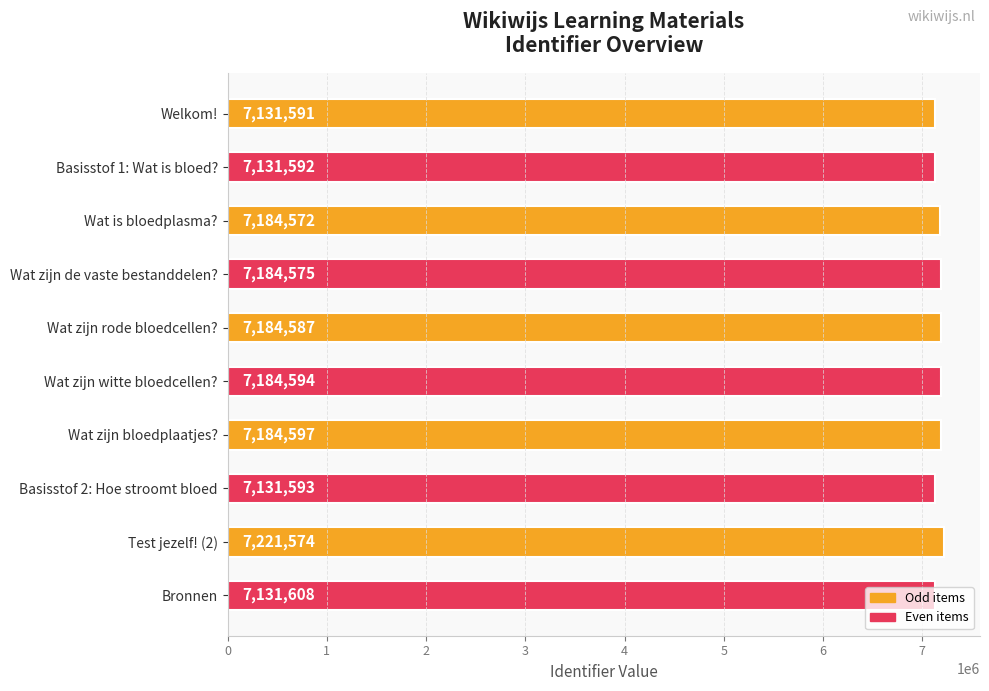

Rank the categories by value from highest to lowest.

Test jezelf! (2), Wat zijn bloedplaatjes?, Wat zijn witte bloedcellen?, Wat zijn rode bloedcellen?, Wat zijn de vaste bestanddelen?, Wat is bloedplasma?, Bronnen, Basisstof 2: Hoe stroomt bloed, Basisstof 1: Wat is bloed?, Welkom!